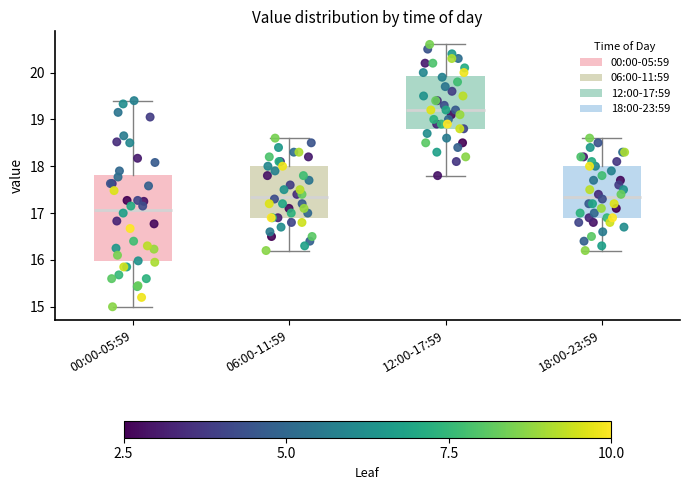

Reading left to right, transcribe this box plot: for each box, give where its median line is, the range the box spans, and where its two whiskers end, as read against the y-axis. The values are not printed on the chart, so give them approximately, as read against the axis.

00:00-05:59: median 17.1, box 16.0 to 17.8, whiskers 15.0 to 19.4
06:00-11:59: median 17.4, box 16.9 to 18.0, whiskers 16.2 to 18.6
12:00-17:59: median 19.2, box 18.8 to 19.9, whiskers 17.8 to 20.6
18:00-23:59: median 17.4, box 16.9 to 18.0, whiskers 16.2 to 18.6